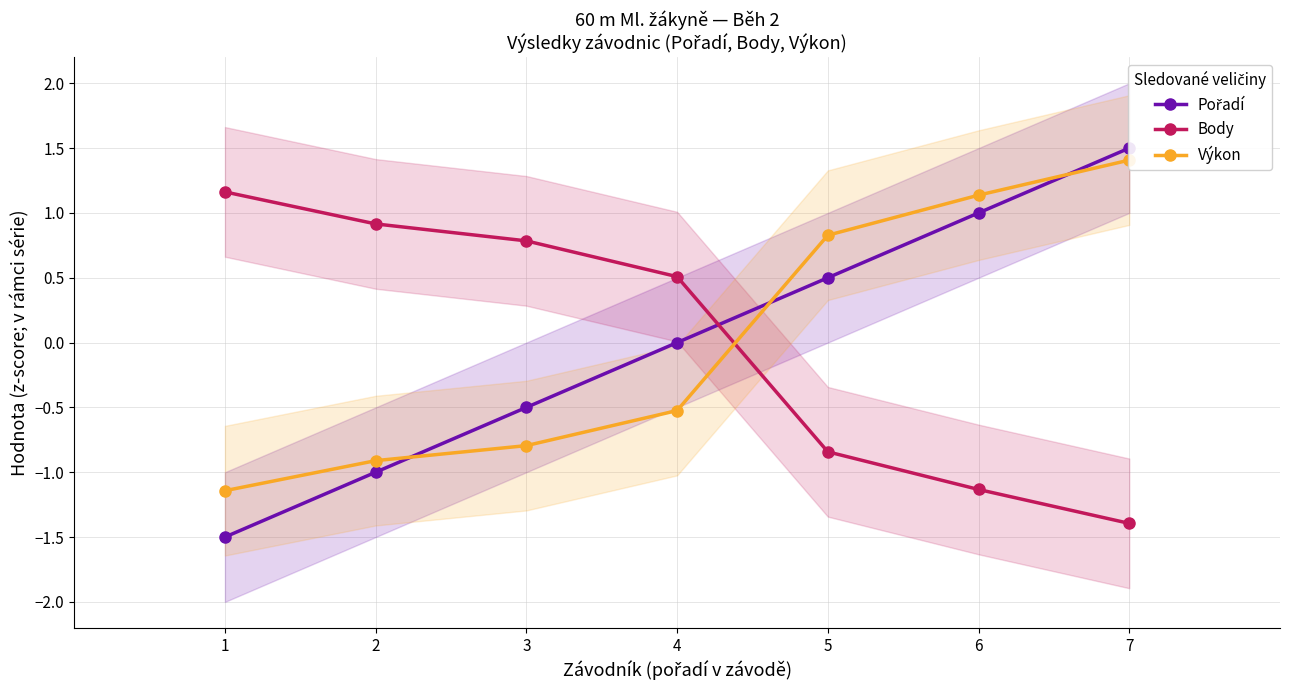

What is the value of the Pořadí point at the 5th from the left?

0.5